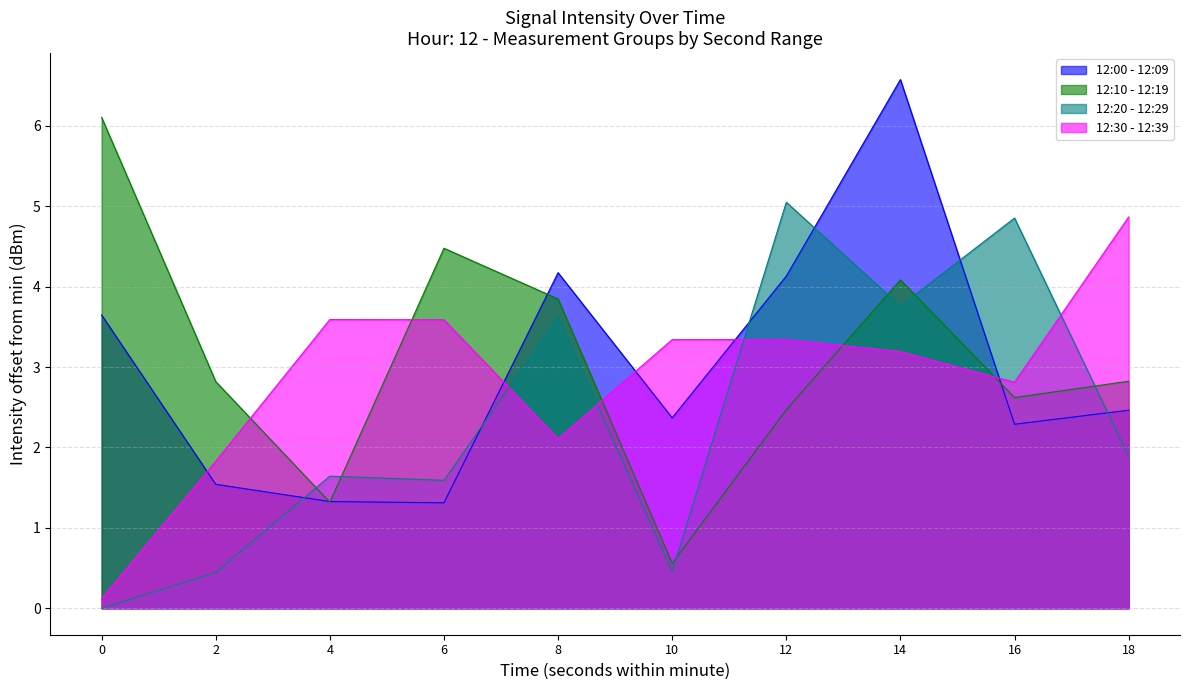

Where is 12:10 - 12:19 nearest to the value 3?

18